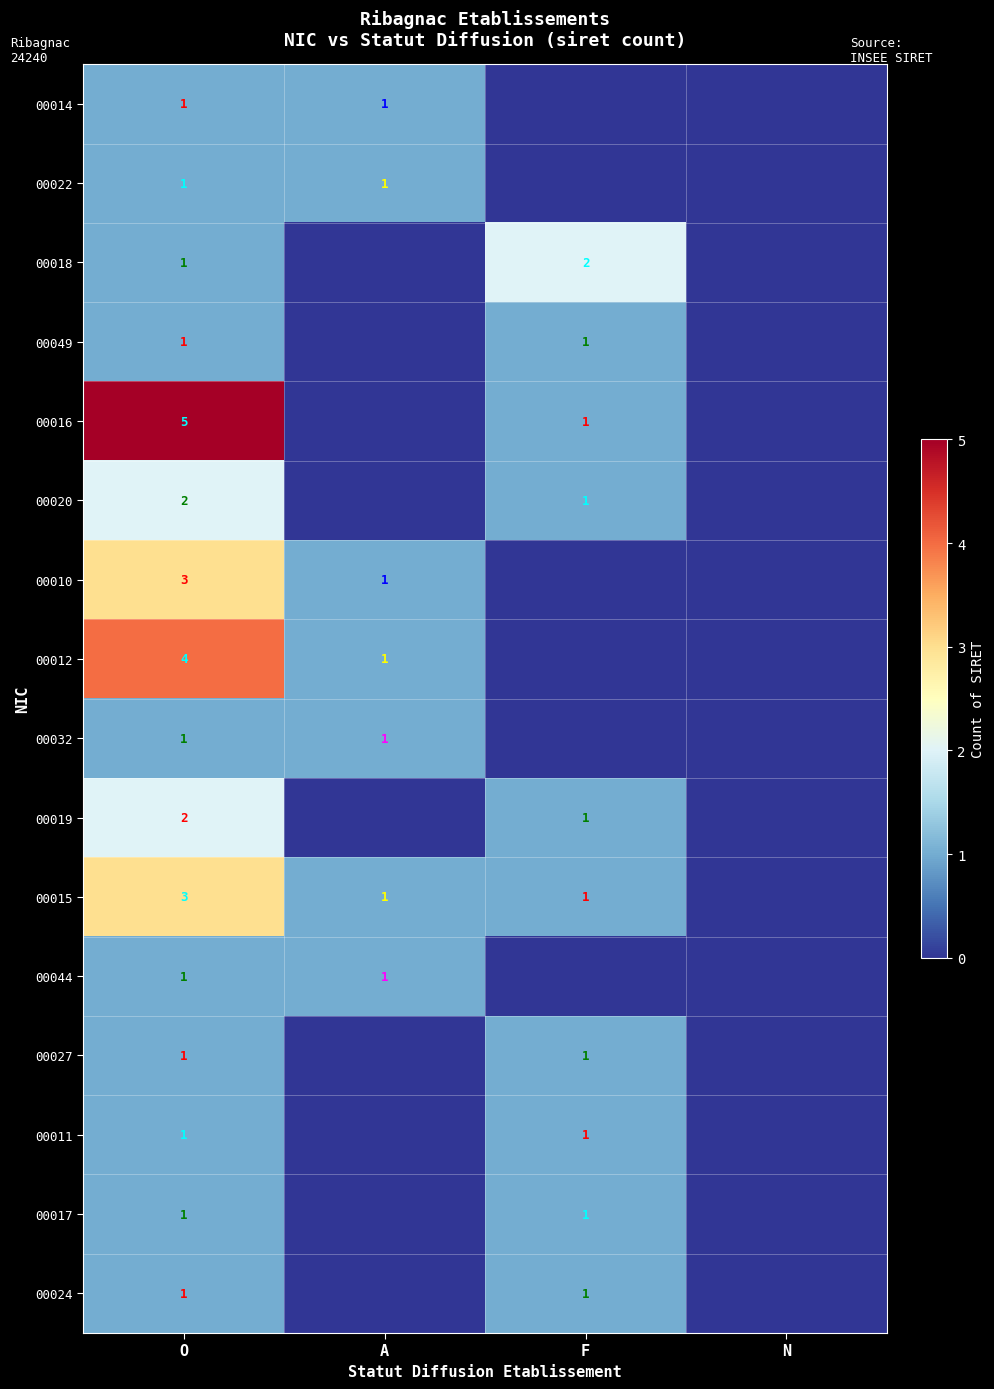

What is the total value across all series at O?

29